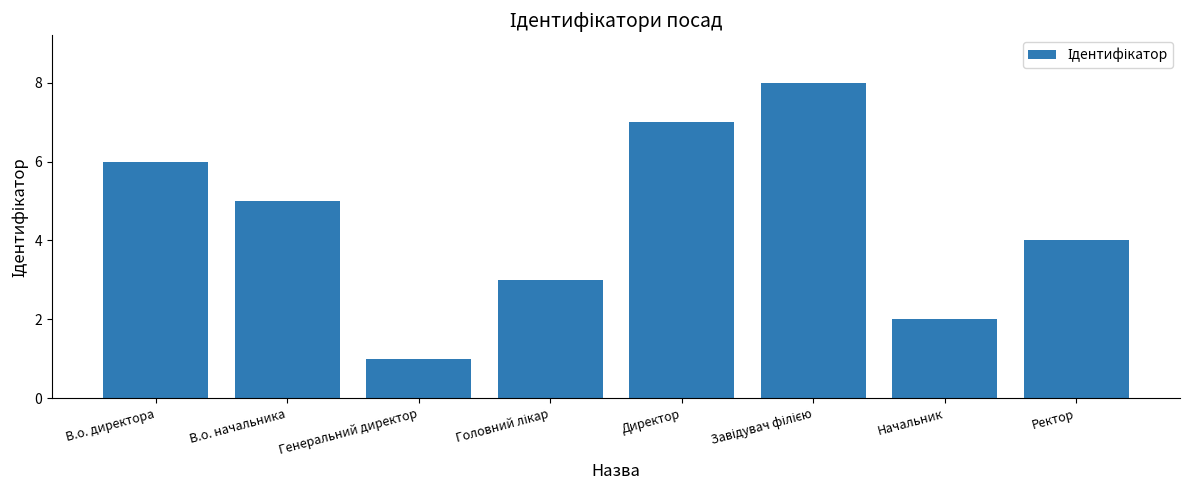

What is the smallest value displayed?

1